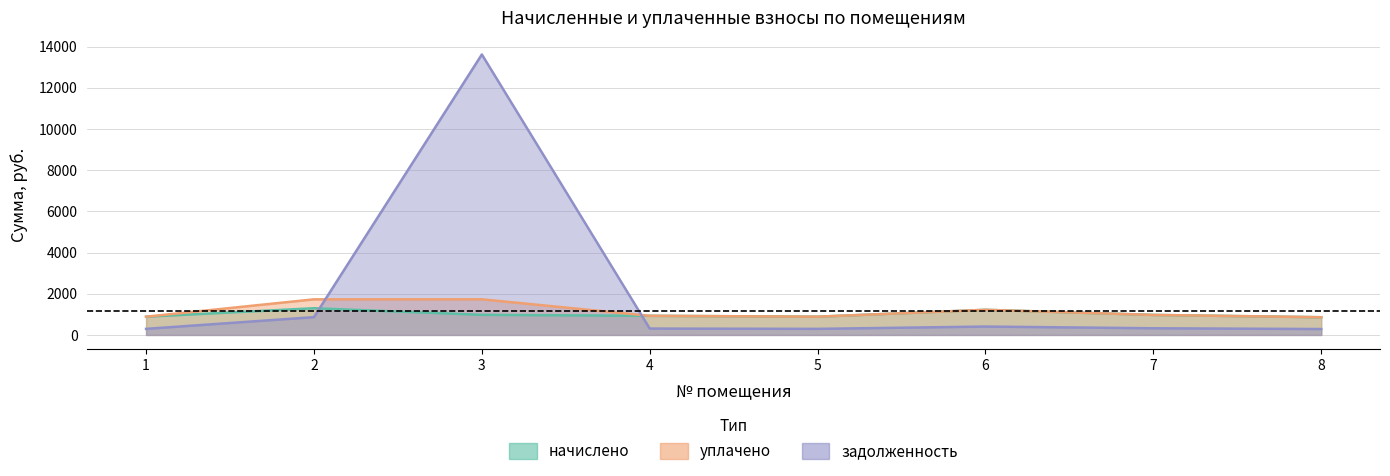

How many interior local peaks does the уплачено series have?

2